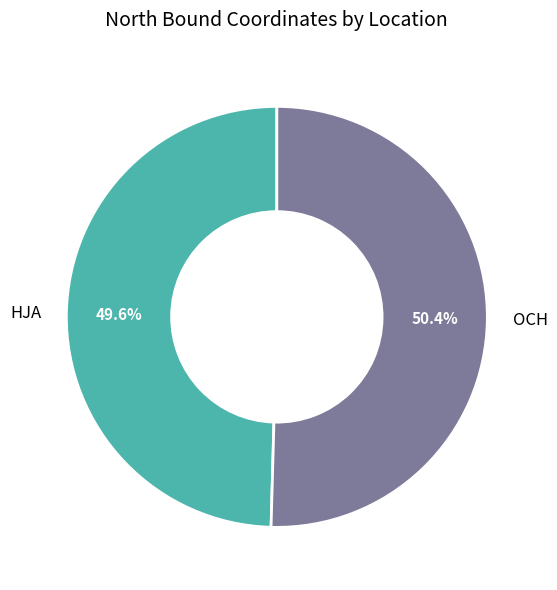

To the nearest percent, what percentage of the pie is HJA?

50%